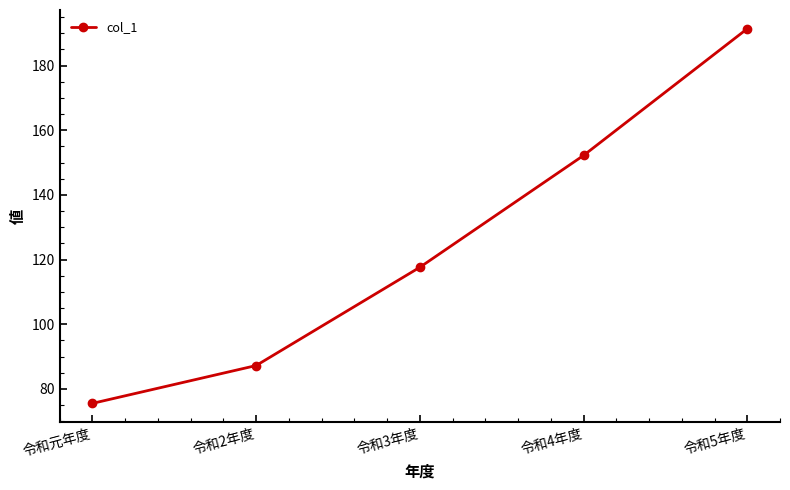

Does the chart have visible grid lines?

No